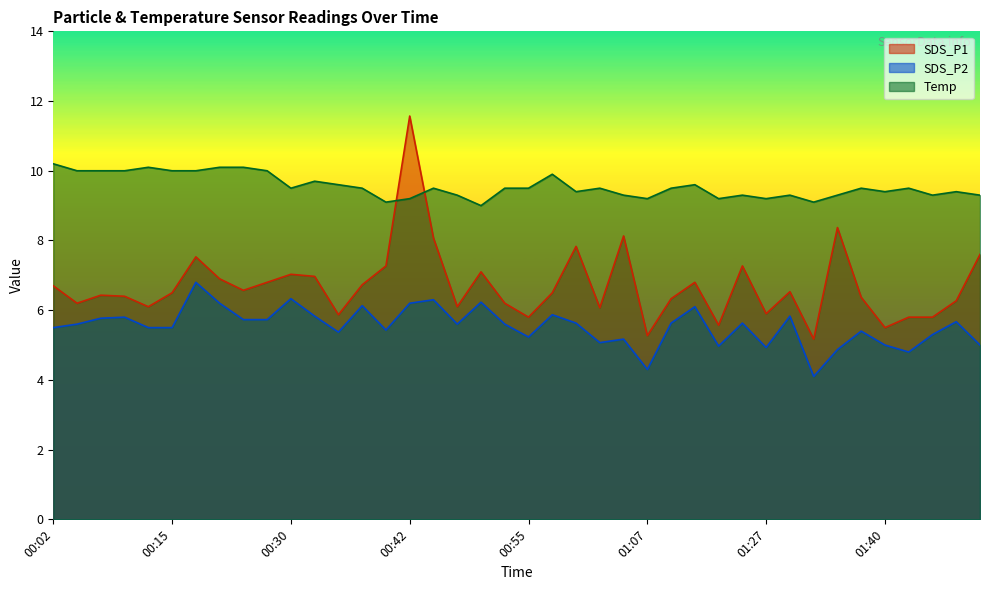

At 01:12, list the series in order from largest to smallest.

Temp, SDS_P1, SDS_P2